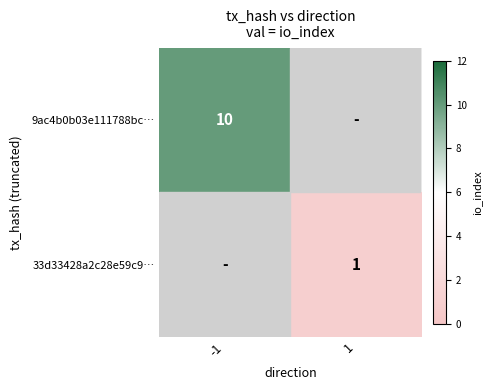

At which category does the chart reach its minimum across all series?

1